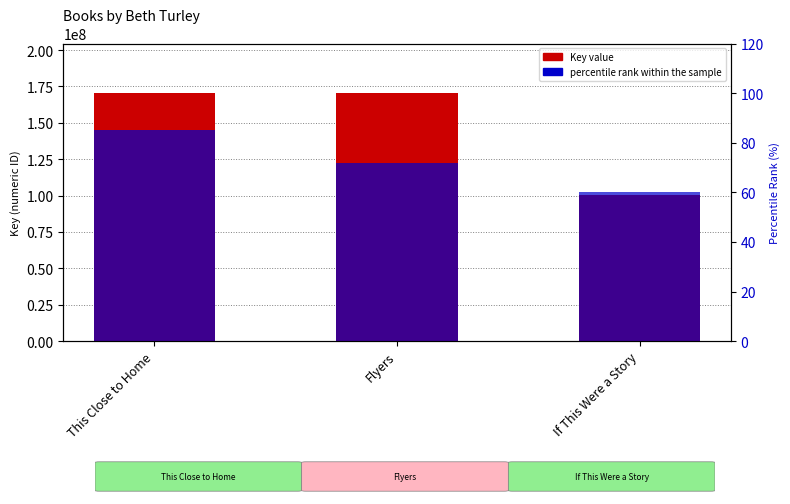

Does the chart contain any negative values?

No